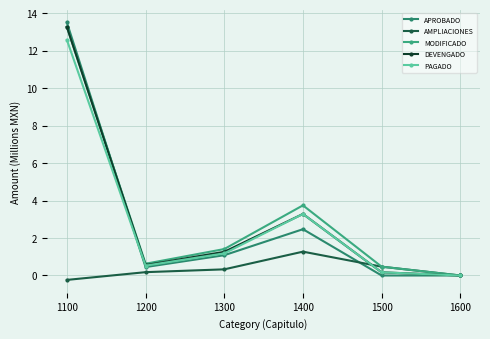

Is the value of PAGADO at 1600 greater than the value of AMPLIACIONES at 1400?

No